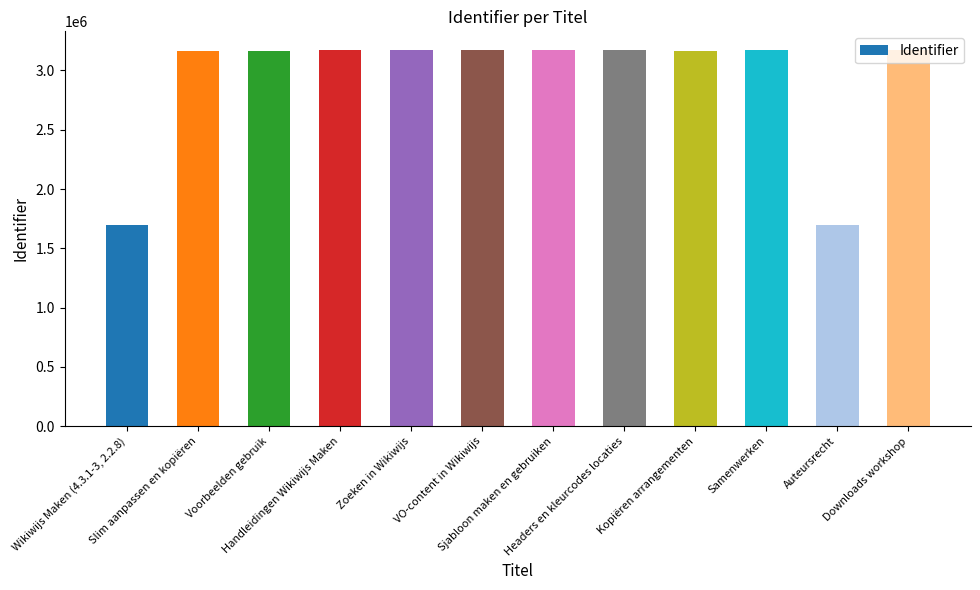

What is the maximum value shown in the chart?

3171036